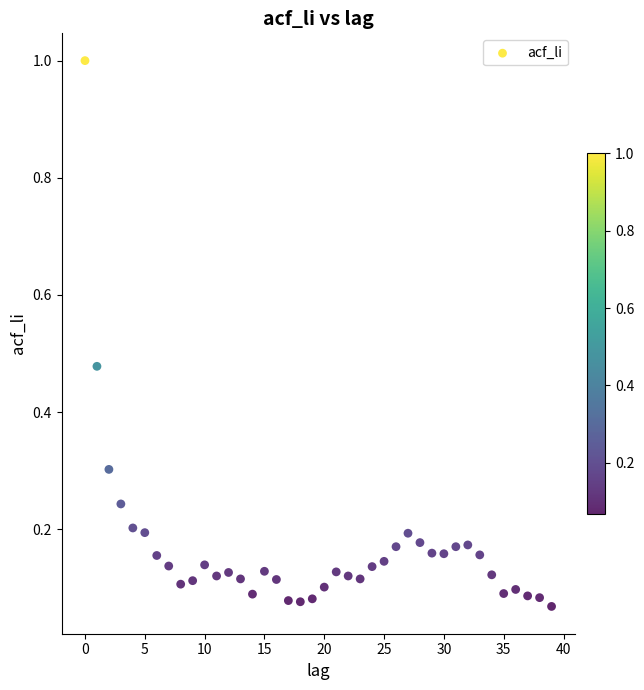

What is the range of Y values (max minus min)?

0.9